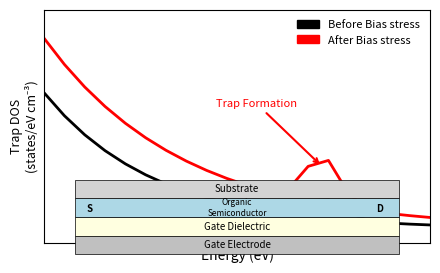

Which series has the largest range (max minus min)?

After Bias stress